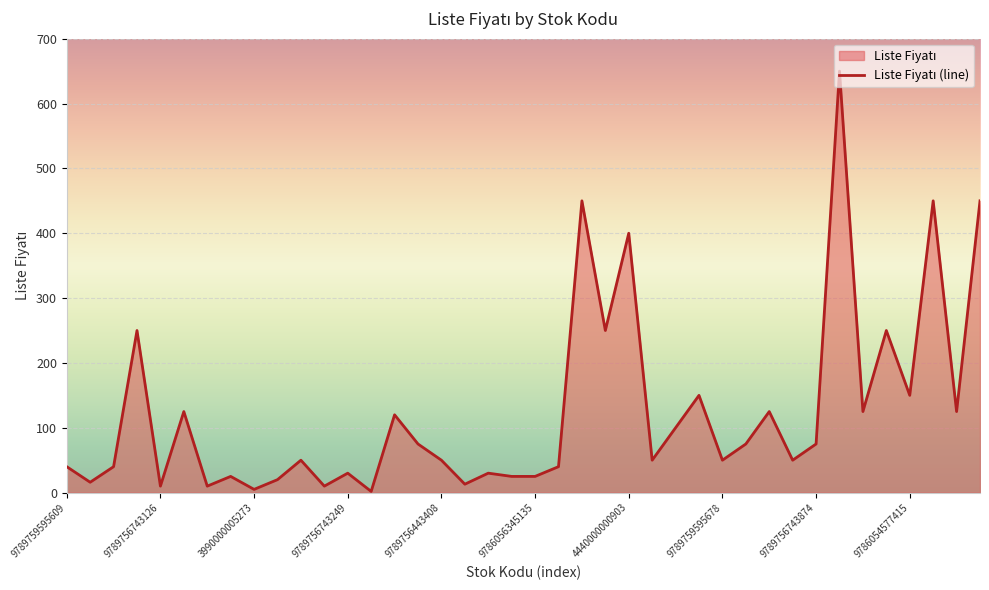

What is the greatest value displayed?

650.0